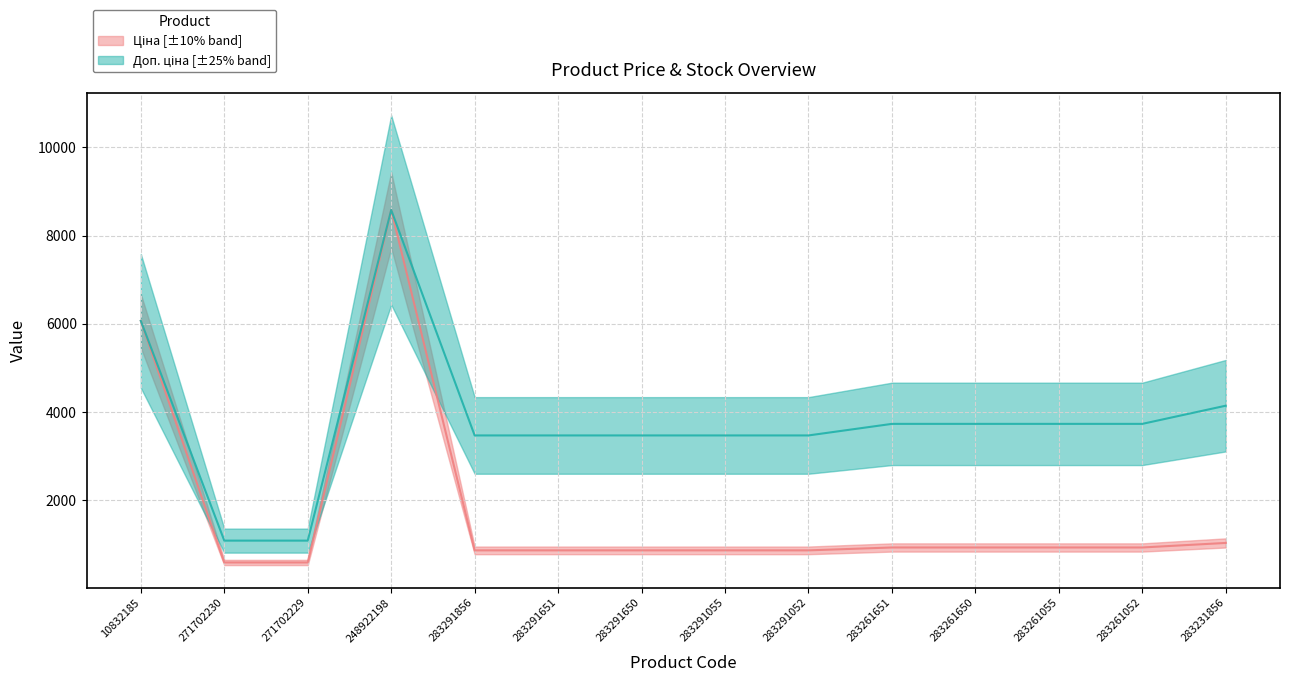

What is the sum of all Доп. ціна values?

53269.1